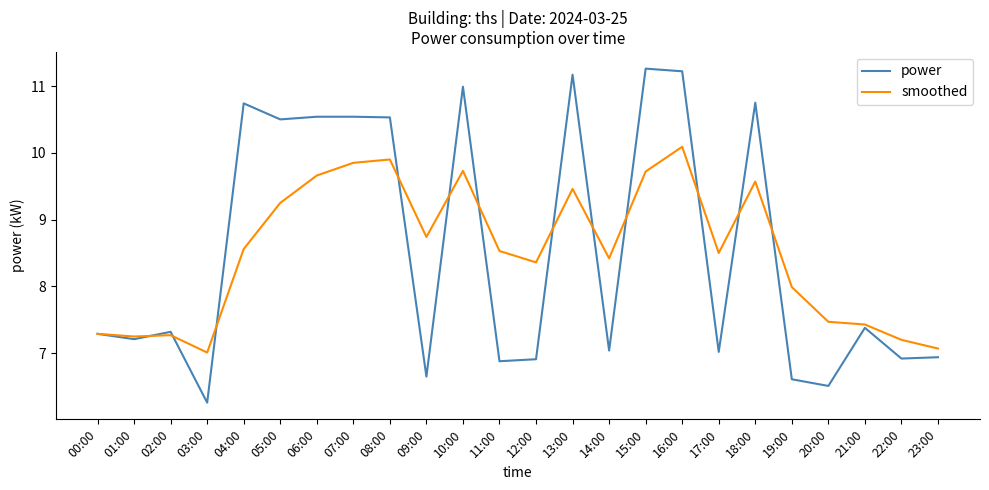

At which category is the sum across all series the highest?

16:00